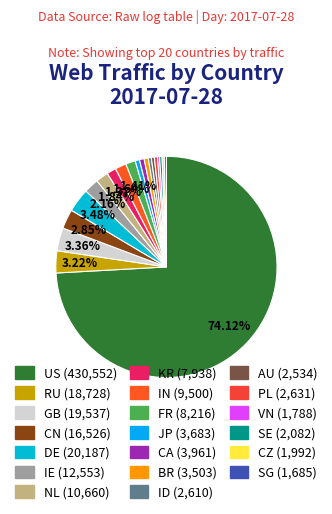

How many segments does this pie chart have?

20